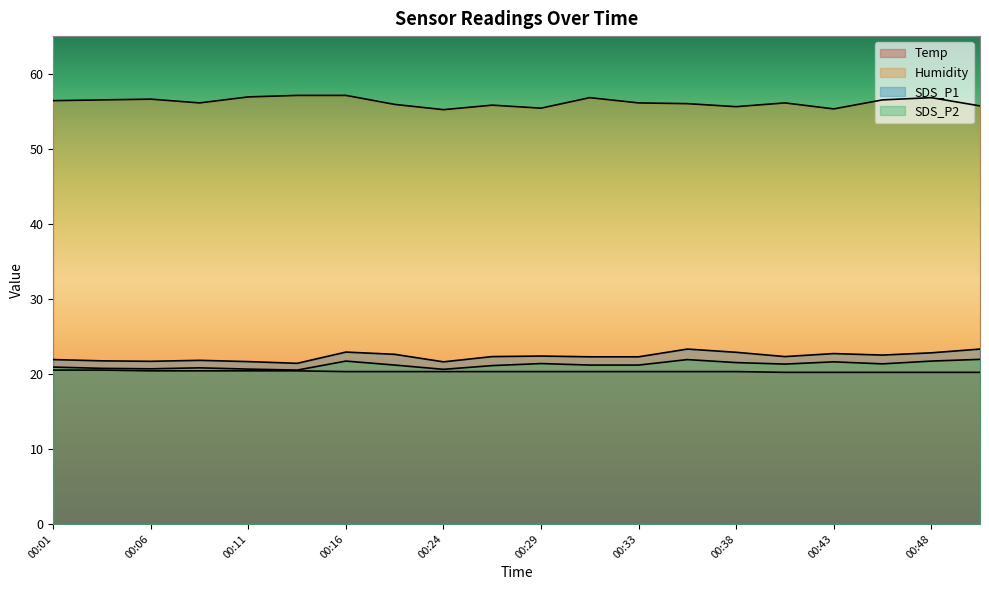

True or false: SDS_P2 has a value of 33.3 at 00:16.

False